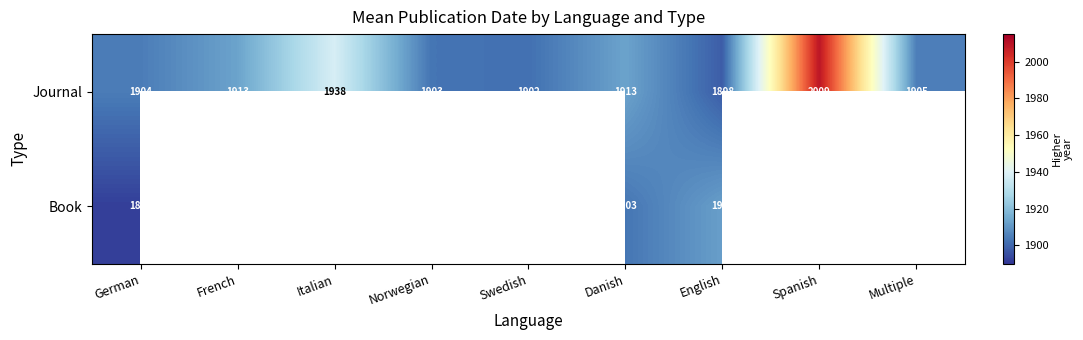

The value of Journal at Multiple is 2981.3. True or false?

False